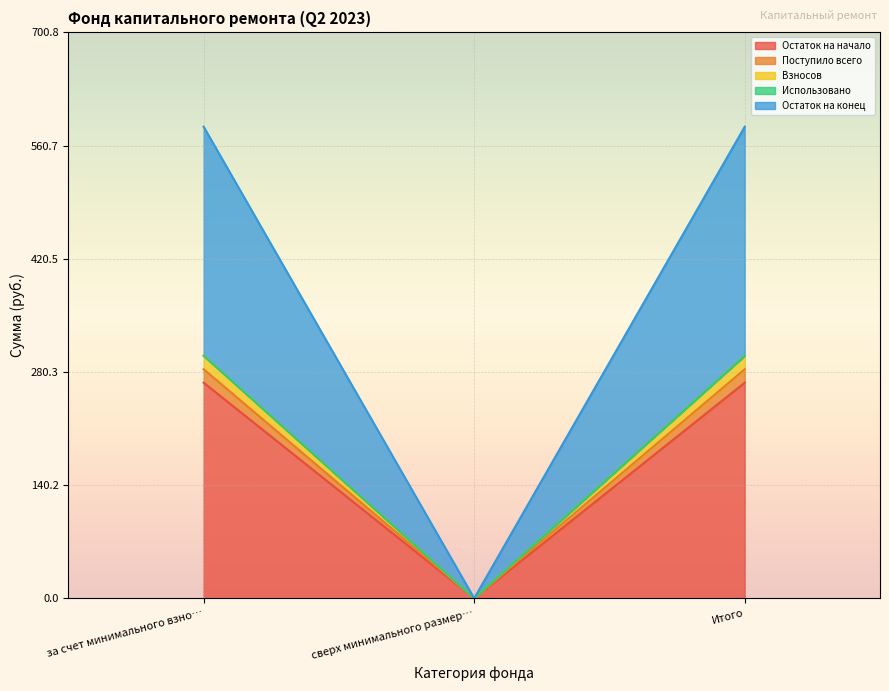

What is the label of the 2nd point from the left?

сверх минимального размер…